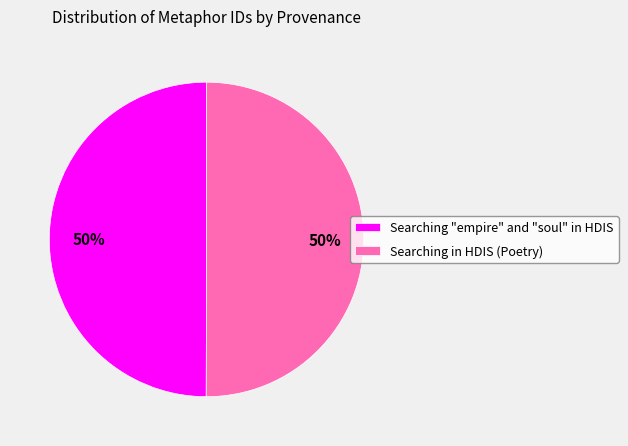

Combined, do Searching "empire" and "soul" in HDIS and Searching in HDIS (Poetry) account for over 50%?

Yes